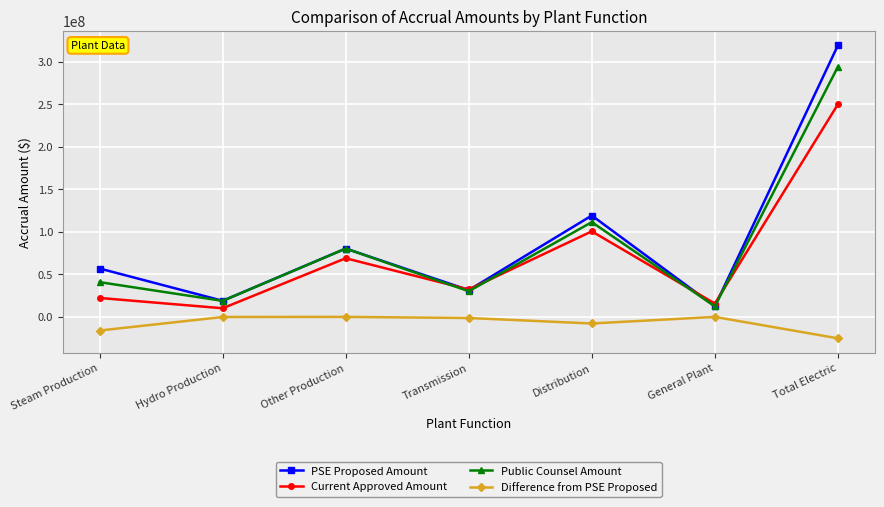

True or false: Public Counsel Amount has more than 2 interior local peaks.

False